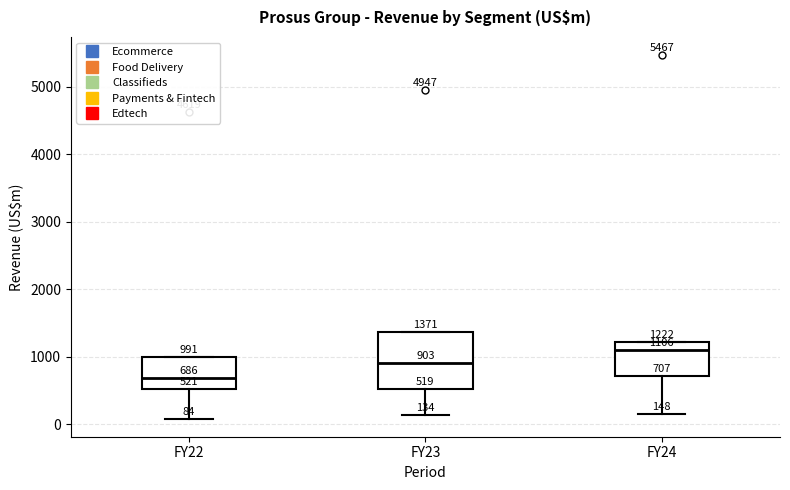

Which box's median line is the lowest?

FY22